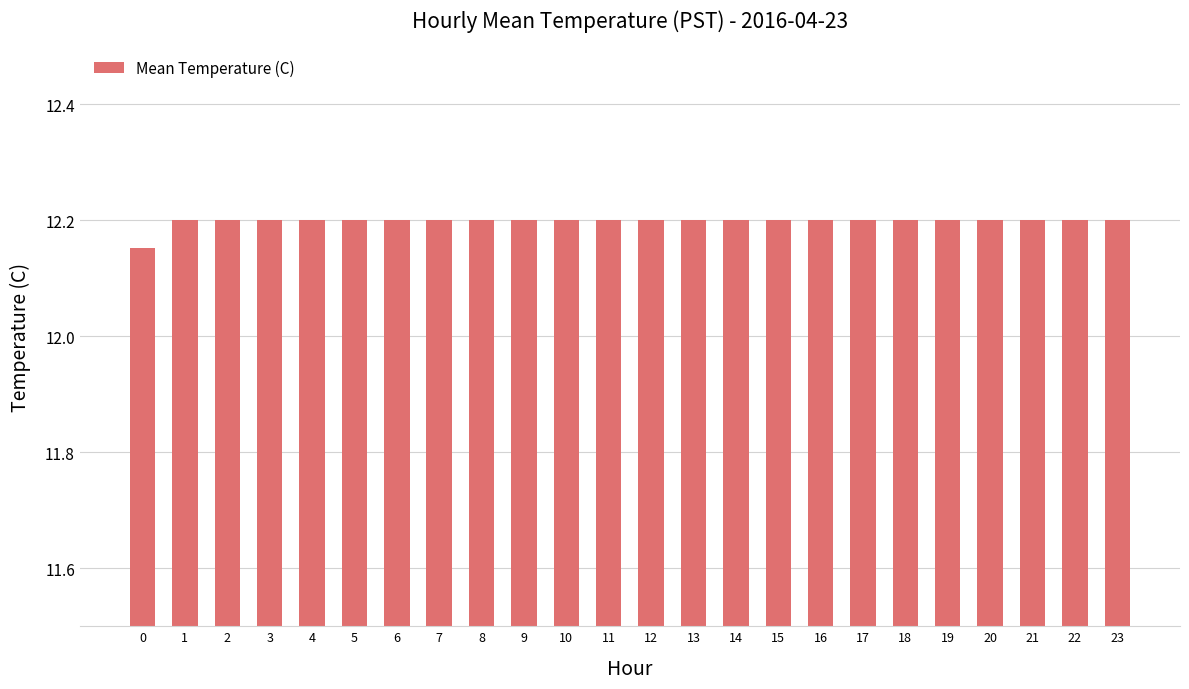

Does the chart contain any negative values?

No